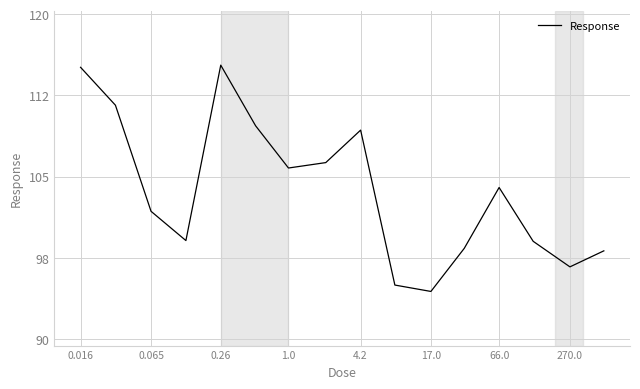

How many points are lower than both their immediate neighbors (excluding endpoints)?

4